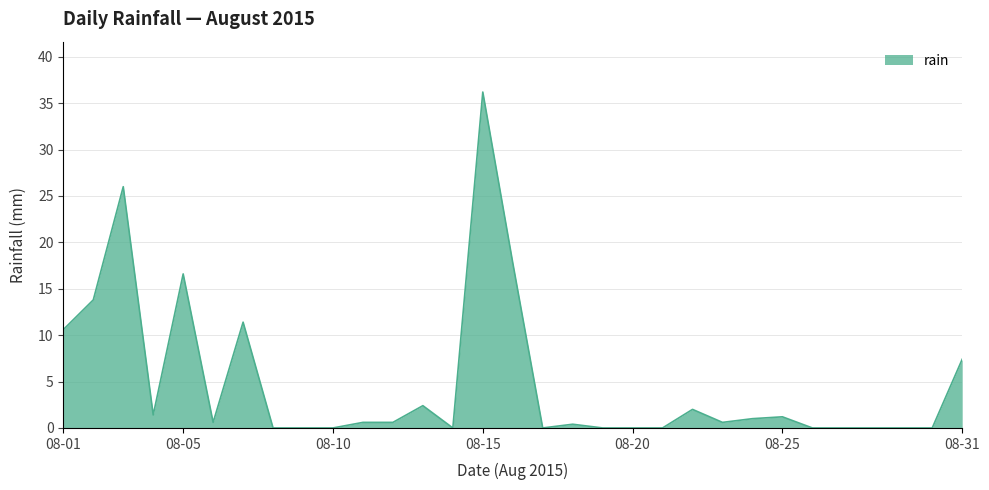

What is the greatest value displayed?

36.2